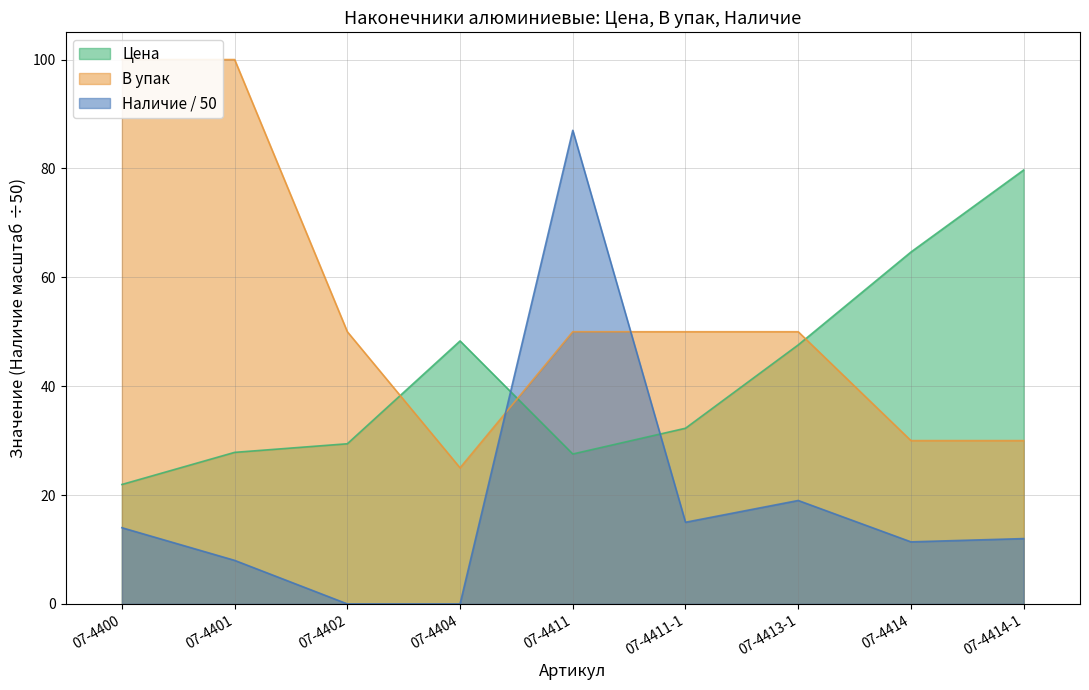

Reading left to right, list all the values displayed in this chart.

Цена: 07-4400=21.9	07-4401=27.8	07-4402=29.4	07-4404=48.3	07-4411=27.5	07-4411-1=32.3	07-4413-1=47.6	07-4414=64.6	07-4414-1=79.7
В упак: 07-4400=100.0	07-4401=100.0	07-4402=50.0	07-4404=25.0	07-4411=50.0	07-4411-1=50.0	07-4413-1=50.0	07-4414=30.0	07-4414-1=30.0
Наличие: 07-4400=14.0	07-4401=8.0	07-4402=0.0	07-4404=0.0	07-4411=87.0	07-4411-1=15.0	07-4413-1=19.0	07-4414=11.4	07-4414-1=12.0